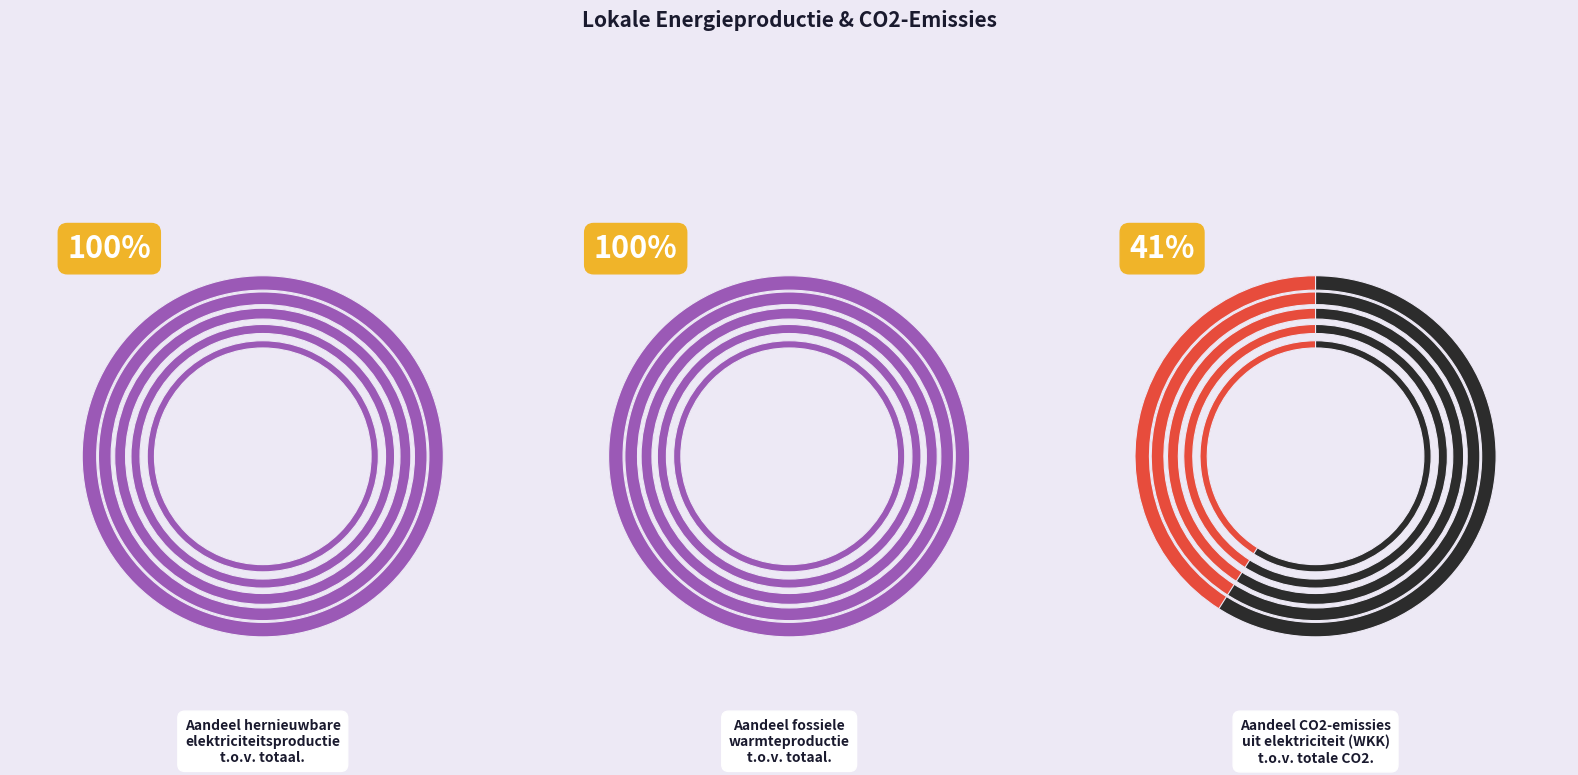

How many slices are in this pie chart?

4